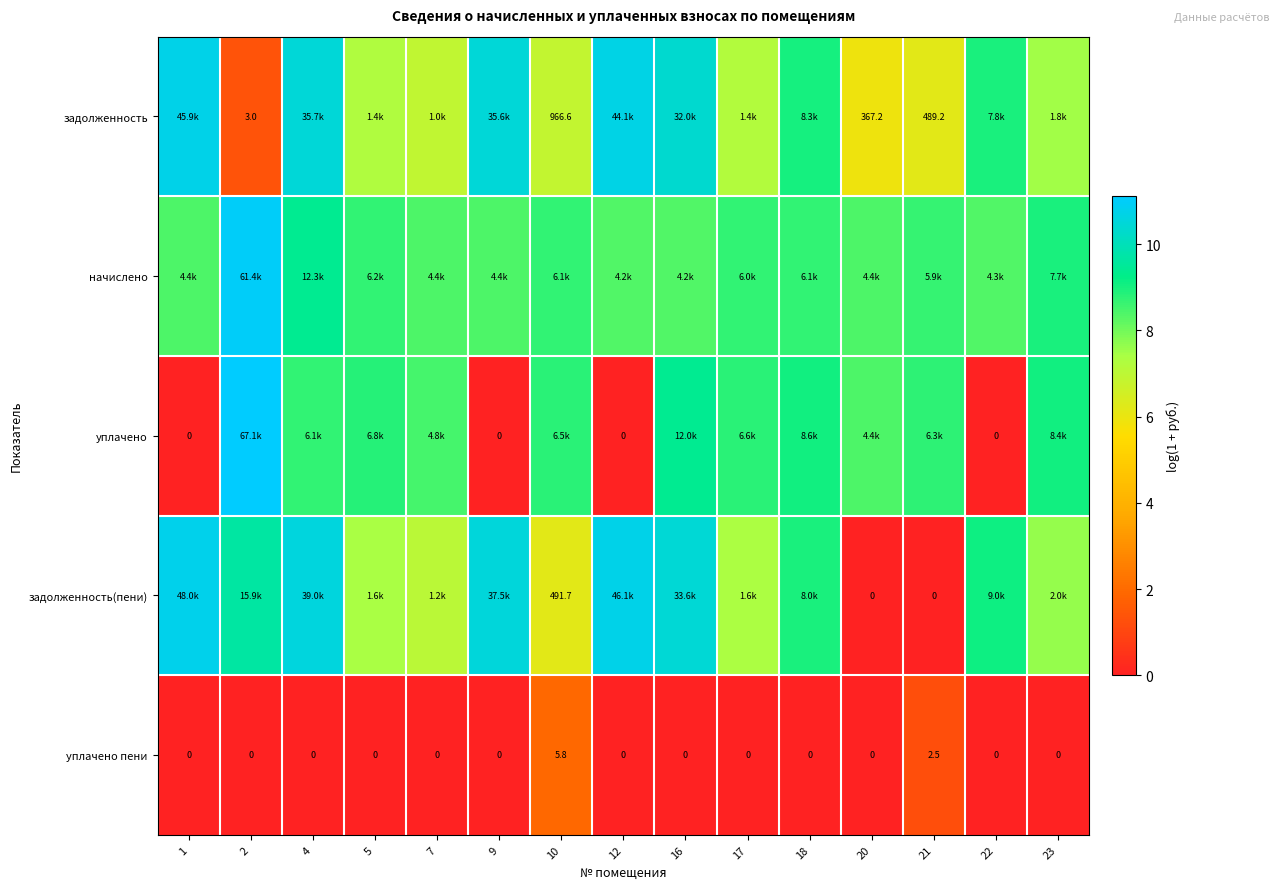

What is the maximum value for начислено?

11.0